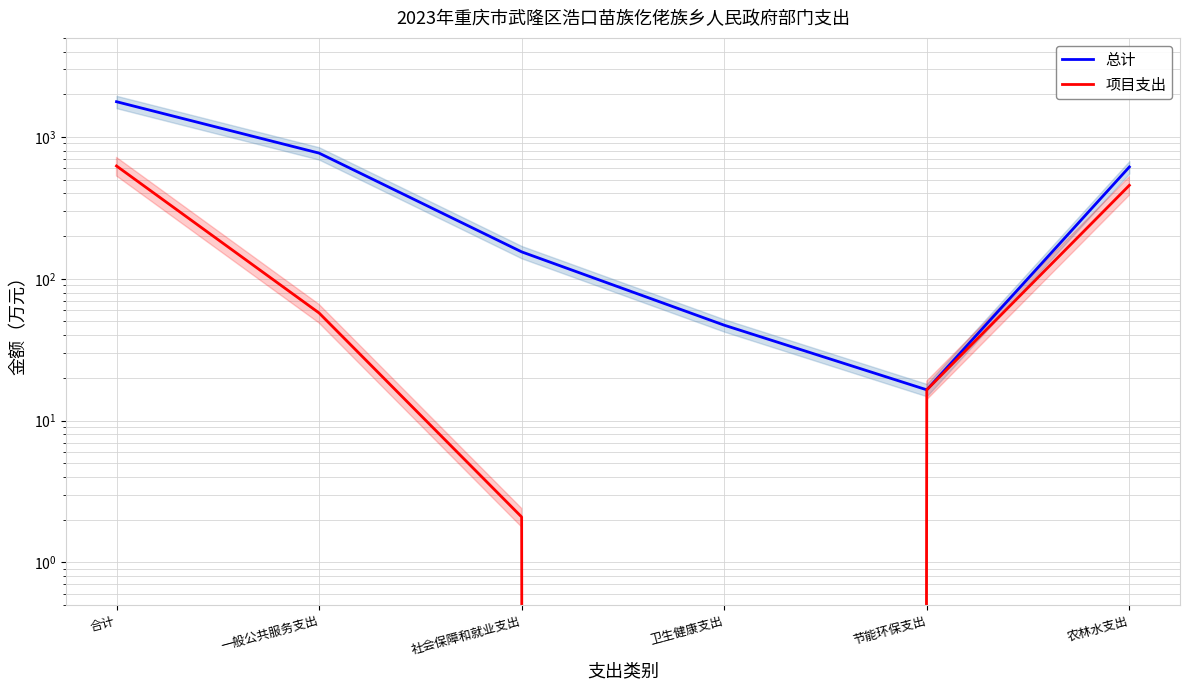

How many values in 项目支出 are above zero?

5